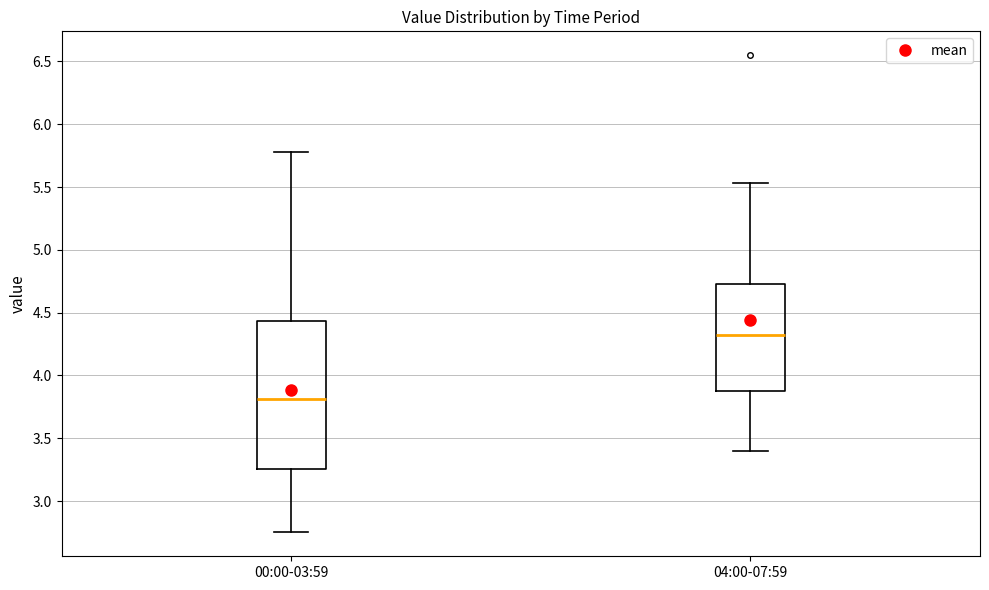

Reading left to right, read every box against the y-axis: the position of its median line, the range the box covers, and the ends of its whiskers. The values are not printed on the chart, so give them approximately, as read against the axis.

00:00-03:59: median 3.80, box 3.25 to 4.45, whiskers 2.75 to 5.80
04:00-07:59: median 4.35, box 3.90 to 4.75, whiskers 3.40 to 5.55